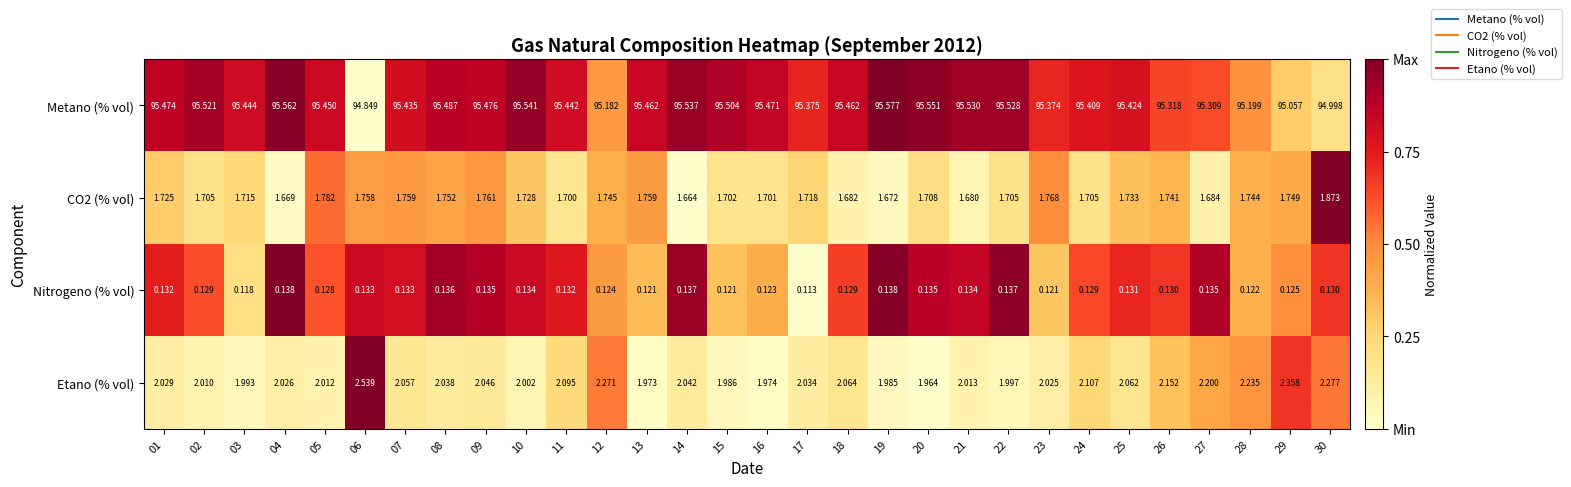

Which series changed the most between 05 and 11?

Etano (% vol)